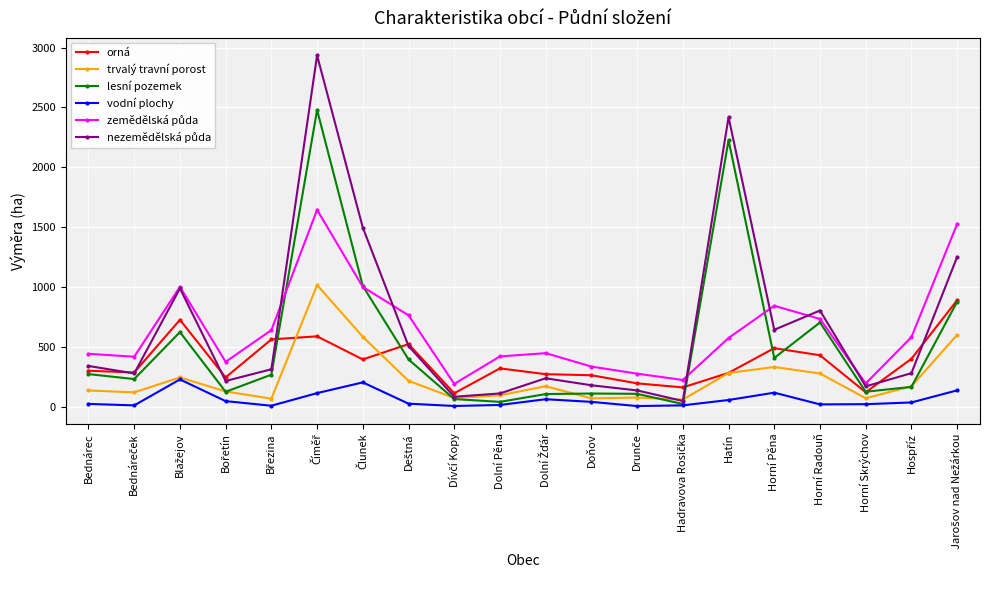

True or false: vodní plochy and orná cross at least once.

False